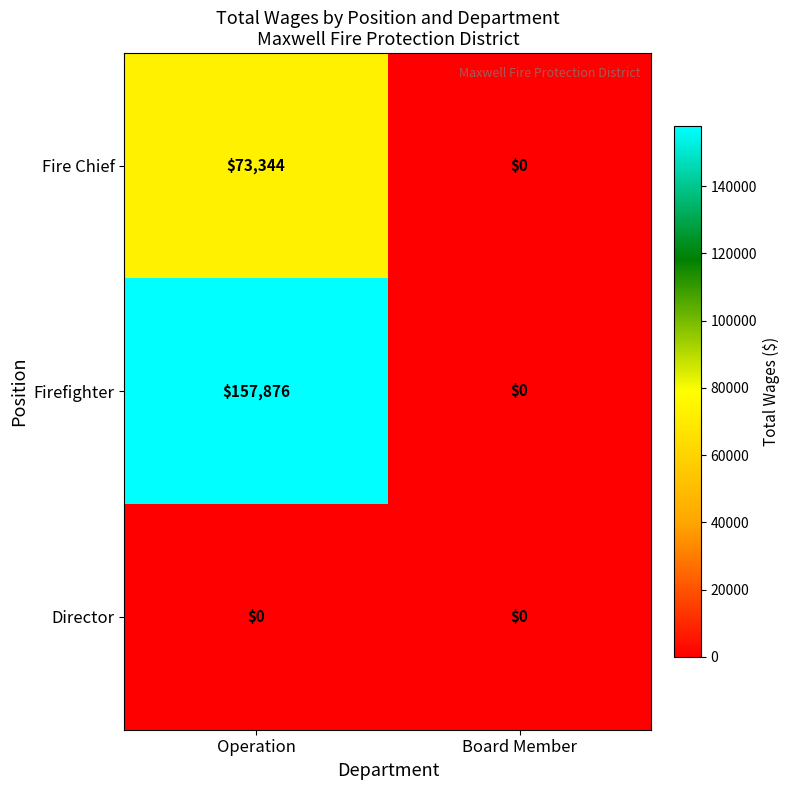

The value of Fire Chief at Board Member is 25544. True or false?

False